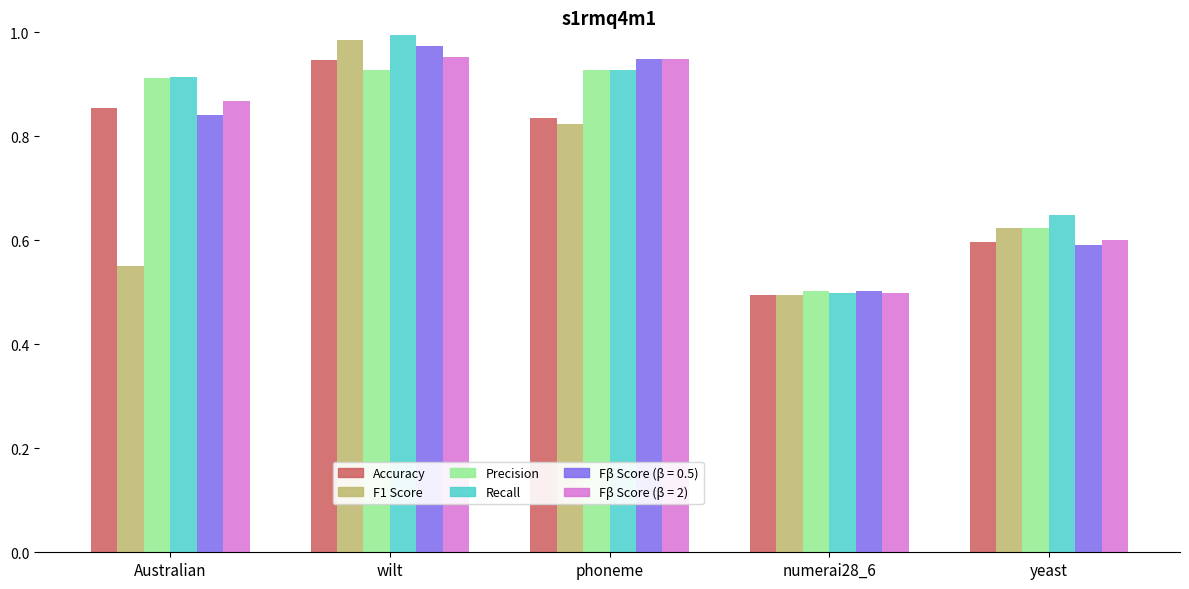

What is the smallest value displayed?

0.5